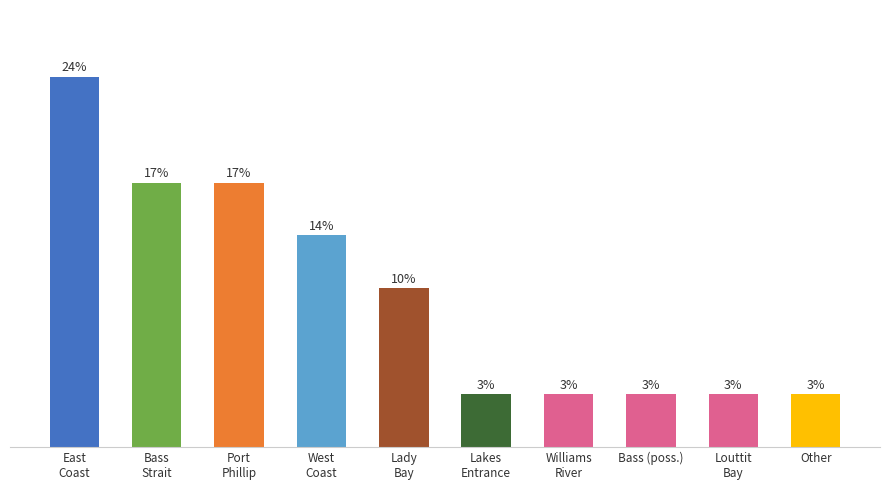

What is the label of the 1st bar from the right?

Other